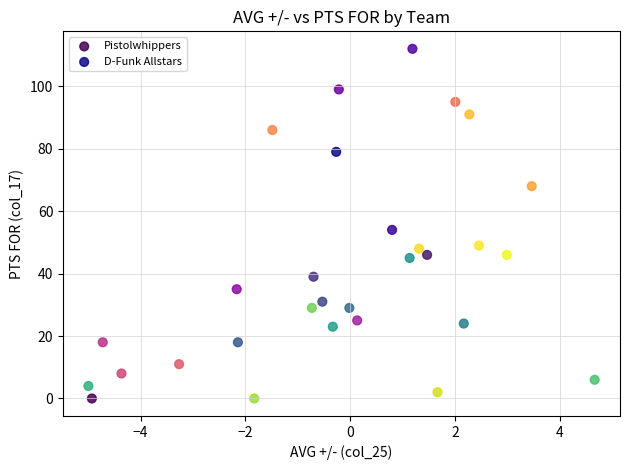

Which series contains the highest Y value?

D-Funk Allstars